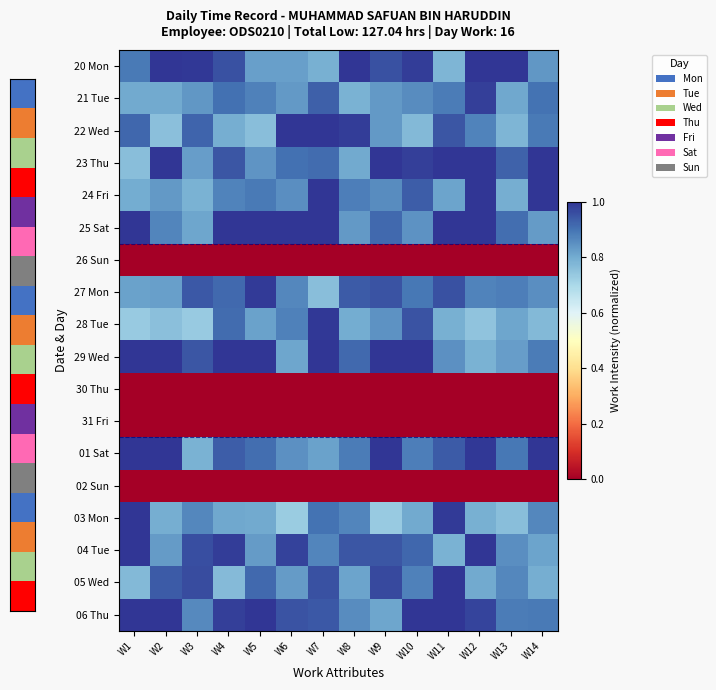

At which category is the sum across all series the highest?

W7